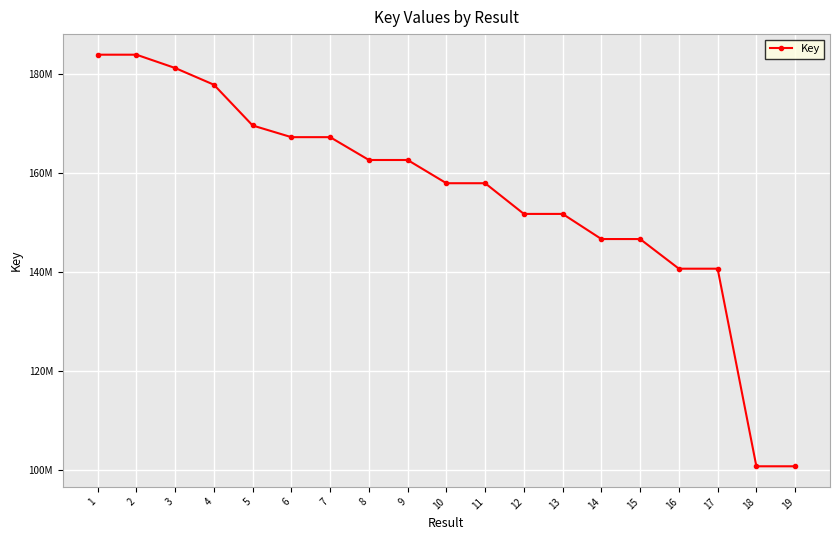

Where is the first local minimum?

6